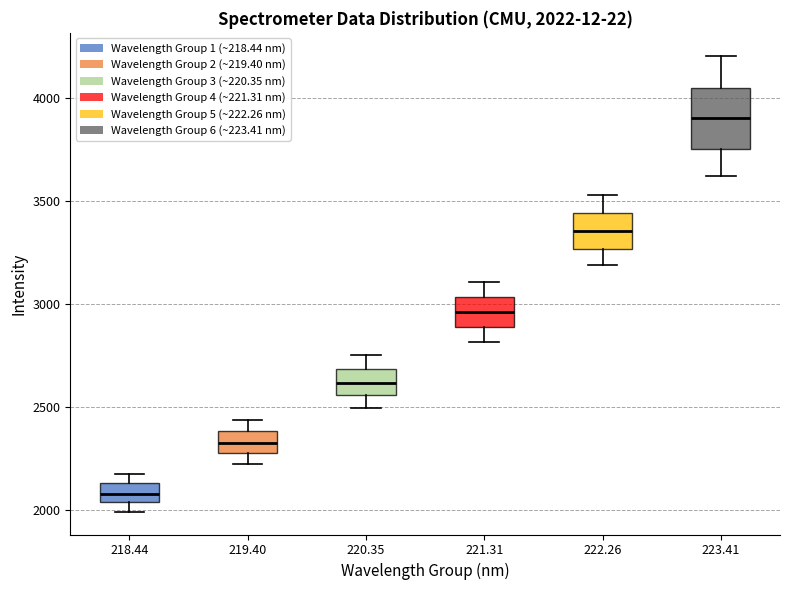

Which box's median line is the highest?

223.41